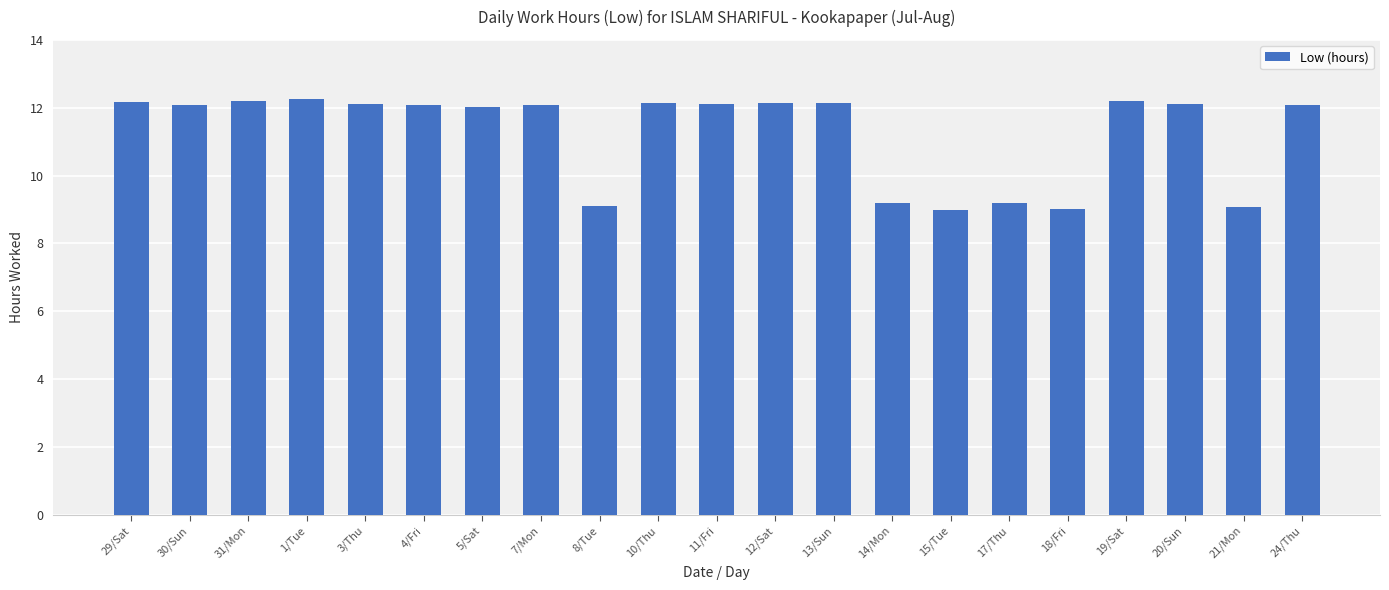

What is the difference between the second highest and second lowest values?

3.2